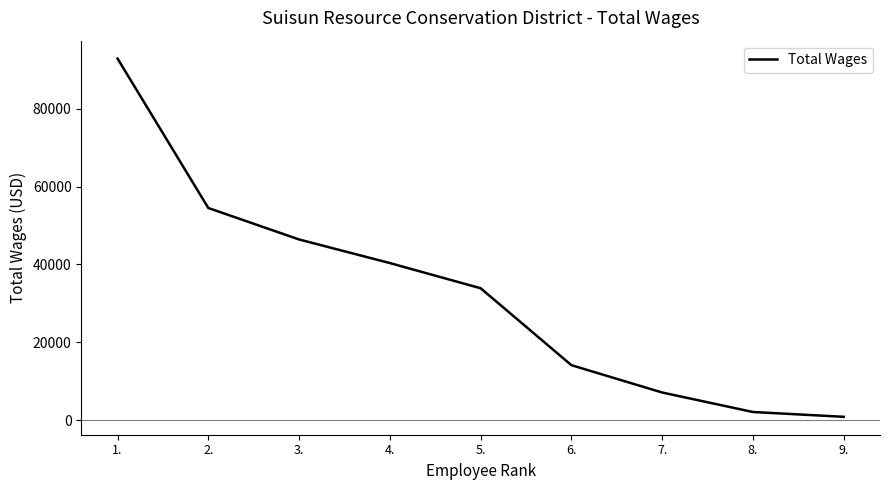

List the labels in order of value, smallest first.

9., 8., 7., 6., 5., 4., 3., 2., 1.